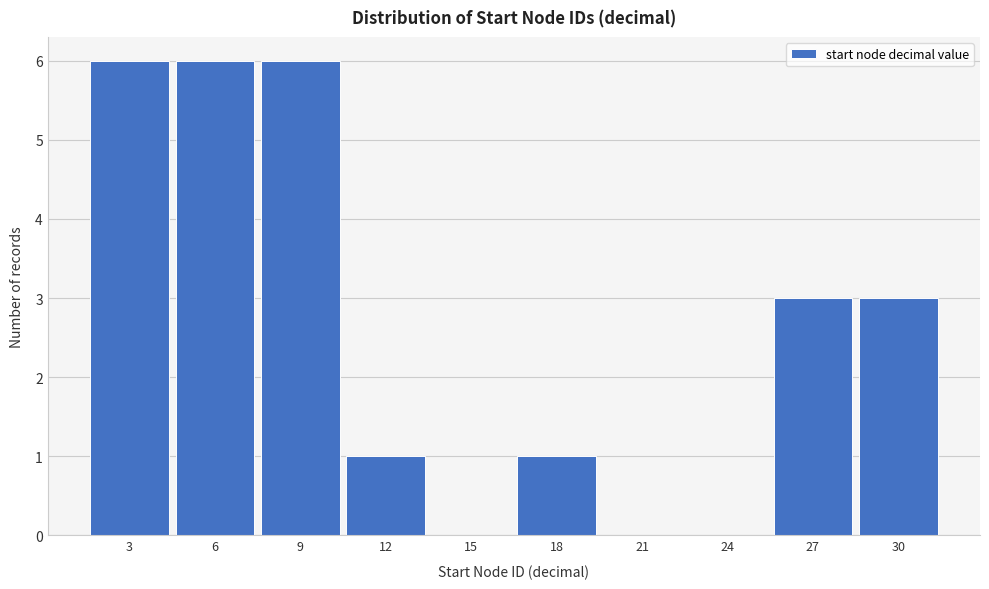

Reading right to left, extract all data points from this chart.

30=3	27=3	24=0	21=0	18=1	15=0	12=1	9=6	6=6	3=6